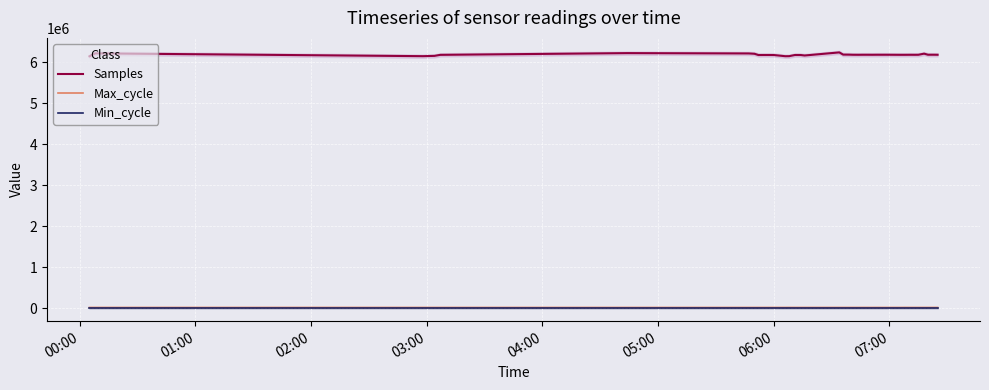

What is the lowest value of the Samples series?

6150889